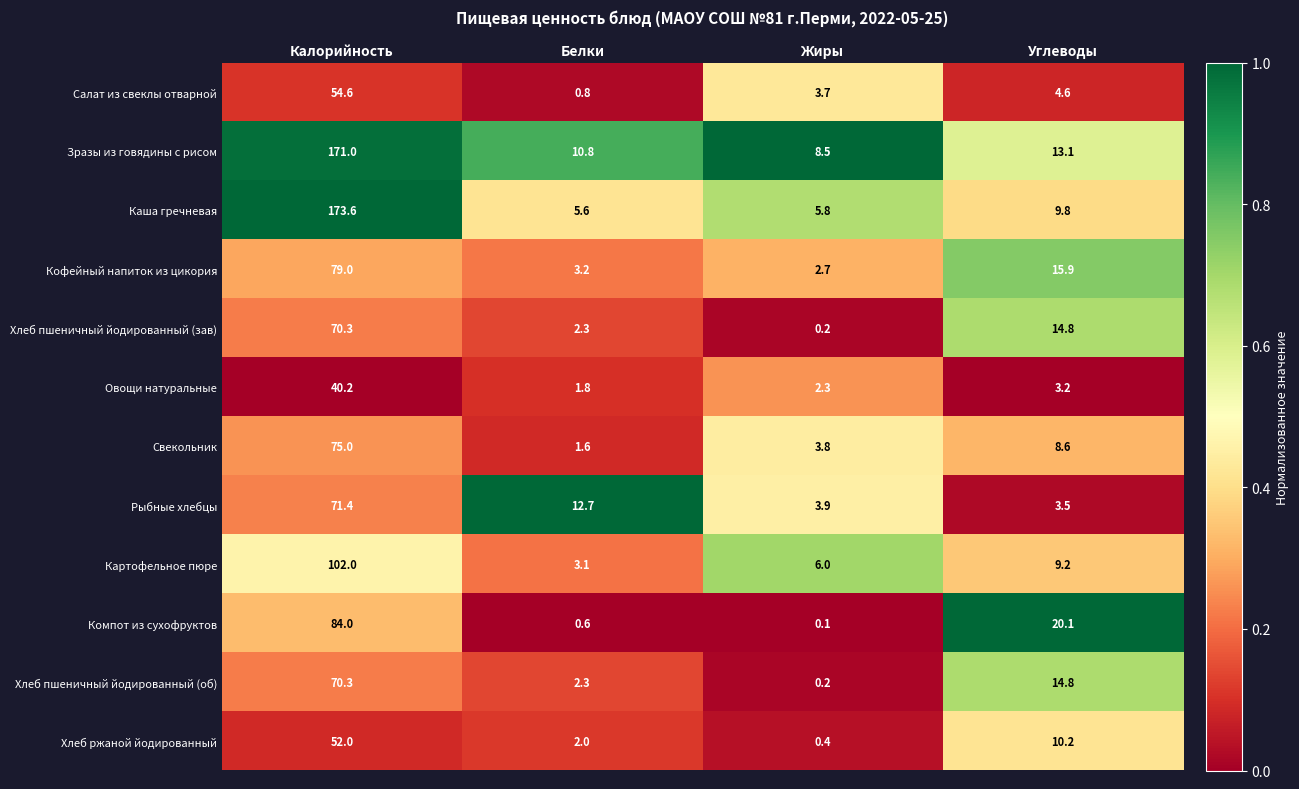

Where is Свекольник nearest to the value 38?

Углеводы